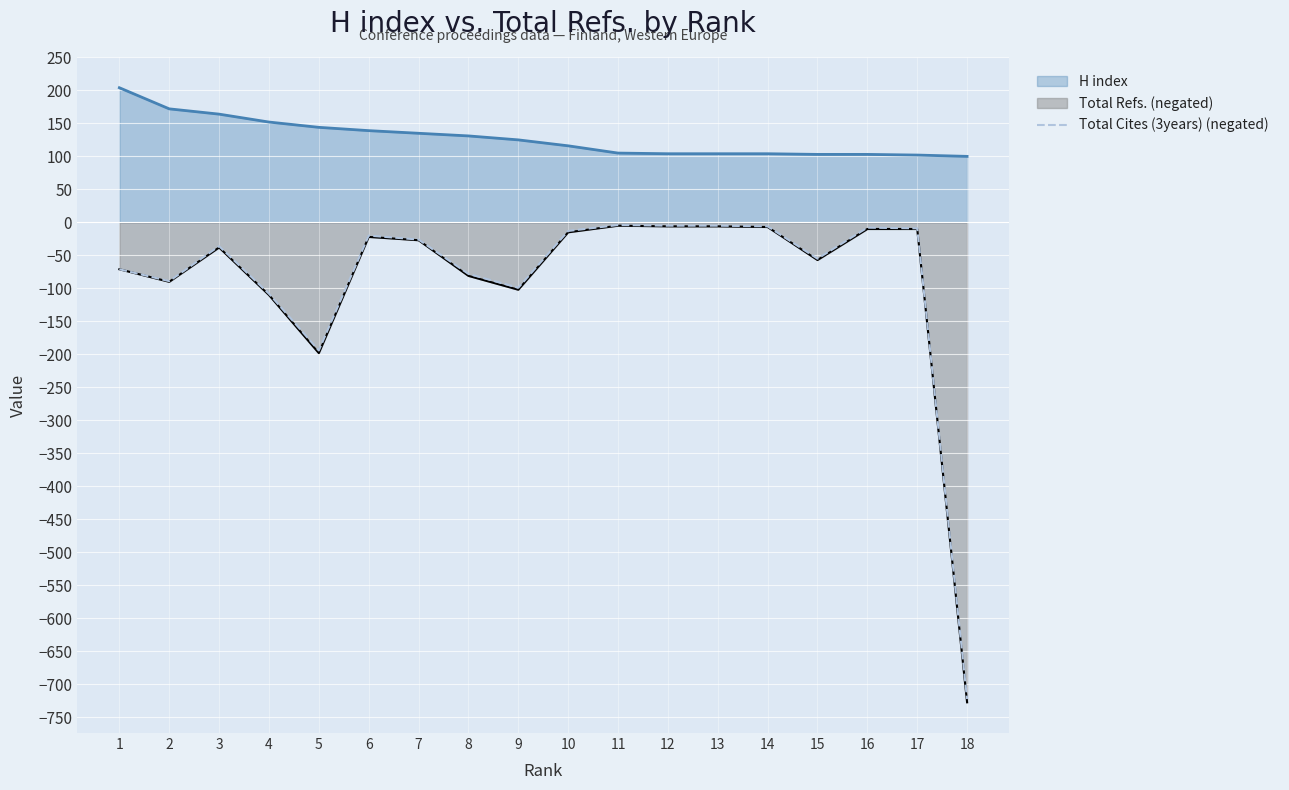

List the labels in order of value, smallest first.

18, 5, 4, 9, 2, 8, 1, 15, 3, 7, 6, 10, 17, 16, 14, 12, 13, 11